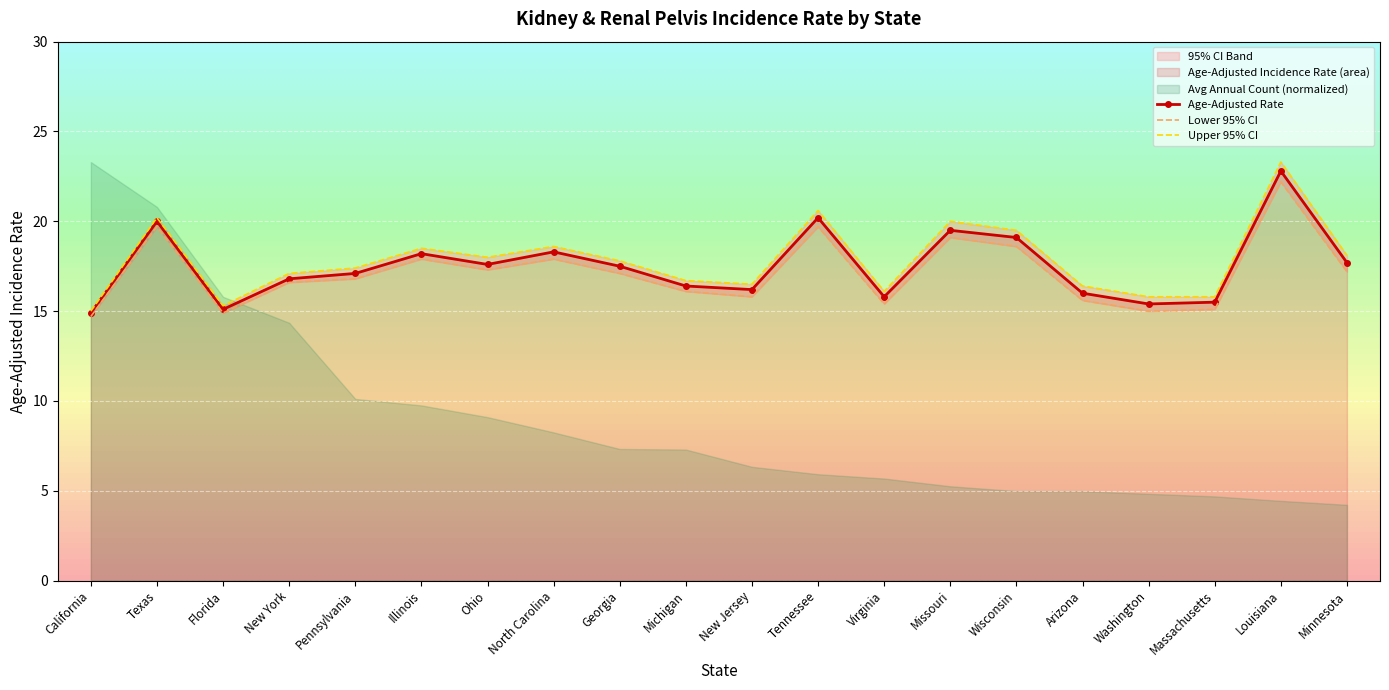

How many values in the Age-Adjusted Rate series exceed 17?

11